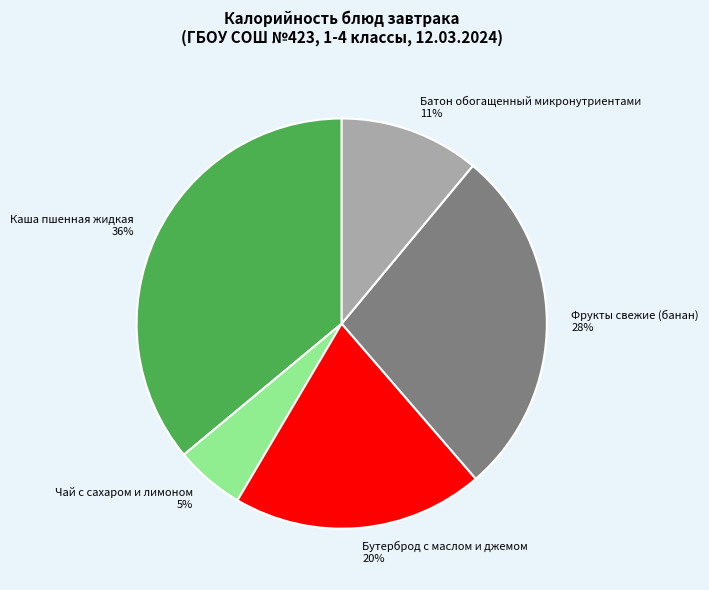

To the nearest percent, what portion does Каша пшенная жидкая represent?

36%